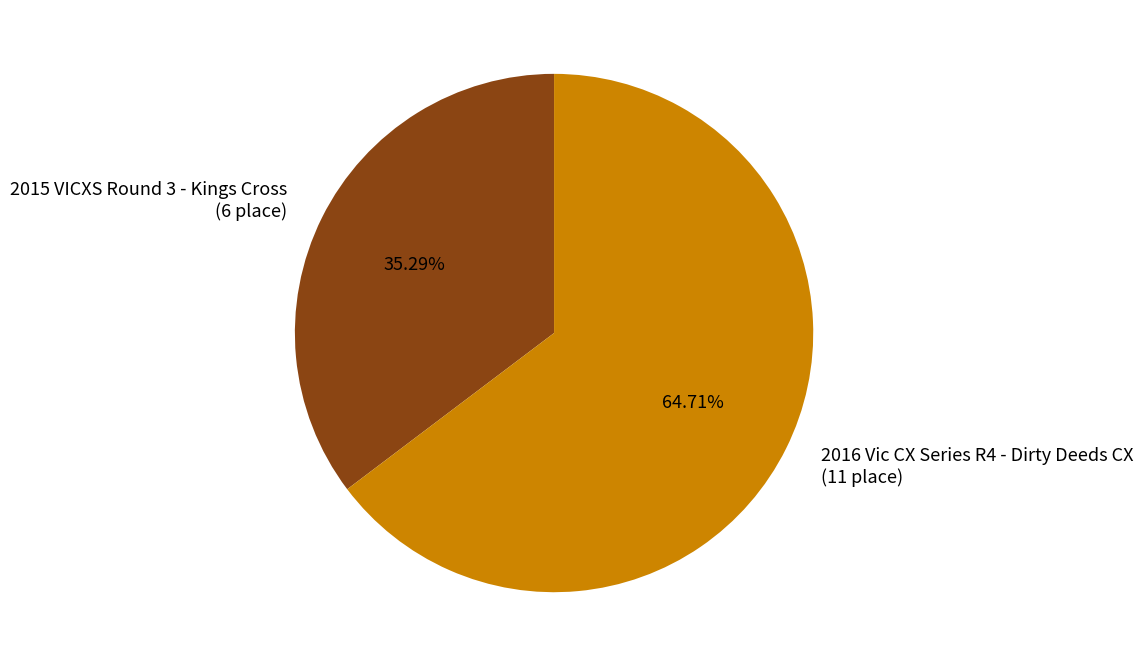

Count the number of slices in the pie.

2